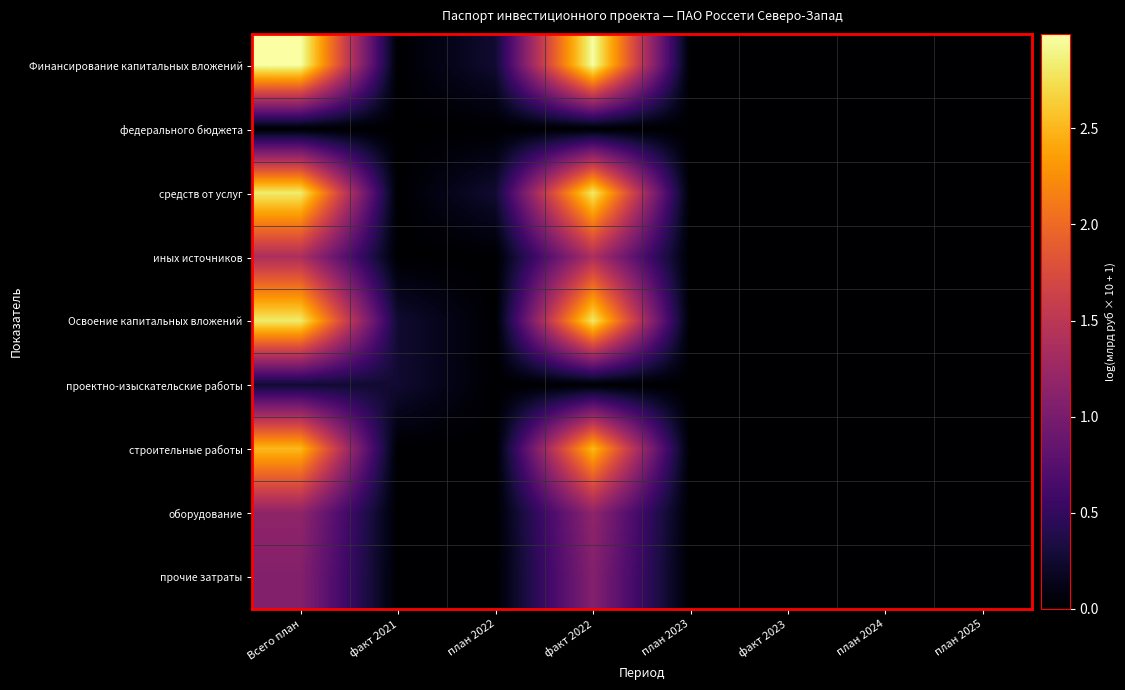

How many distinct data groups are displayed?

9